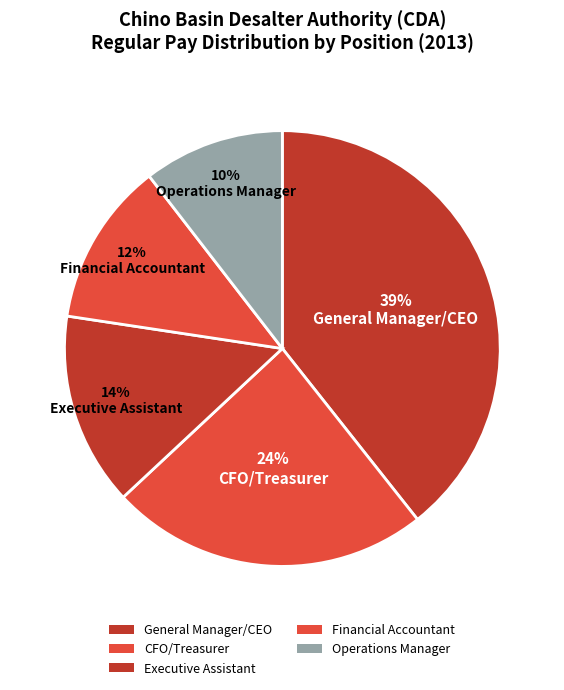

To the nearest percent, what portion does Operations Manager represent?

10%